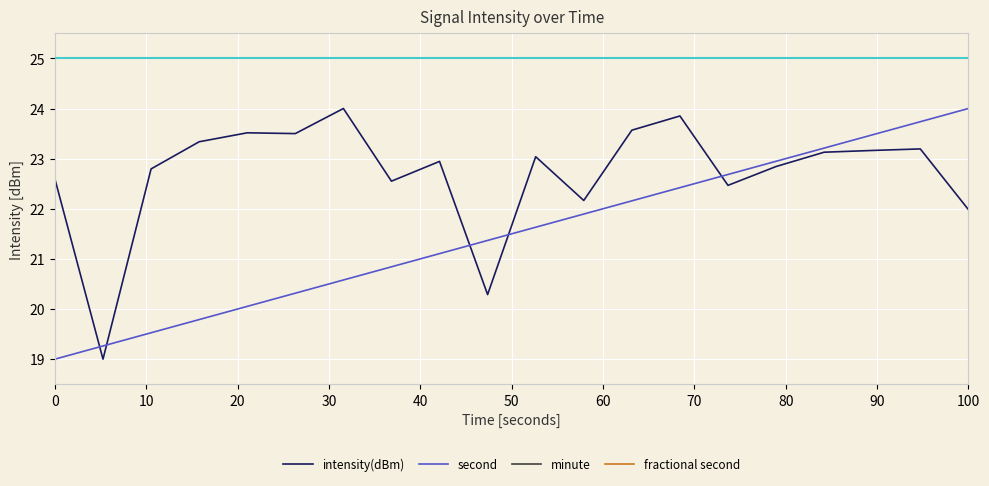

At which label does second reach its peak?

100